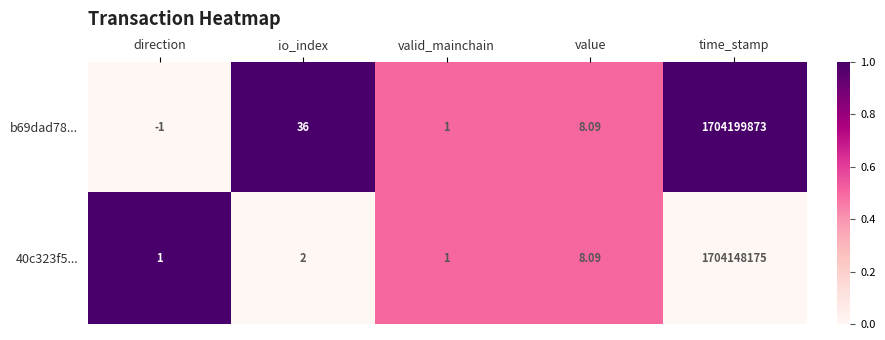

Which series has the widest spread of values?

b69dad78...